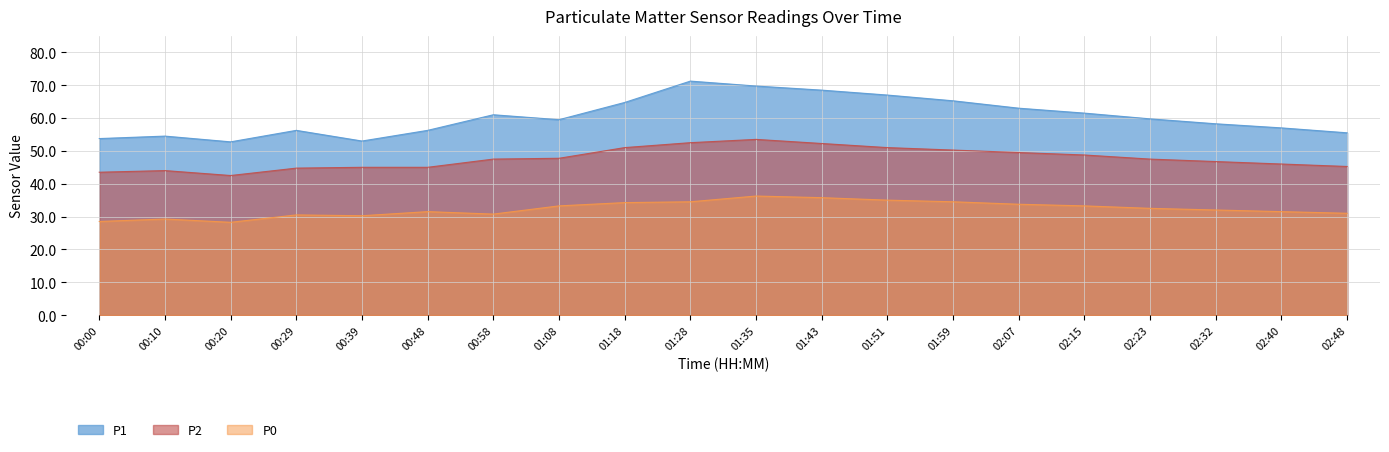

What is the difference between the maximum and minimum values in the P2 series?

11.0